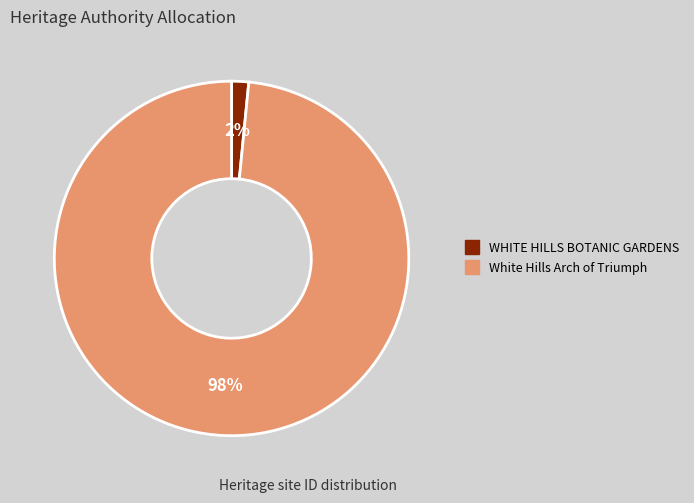

The WHITE HILLS BOTANIC GARDENS slice represents 2% of the pie. True or false?

True